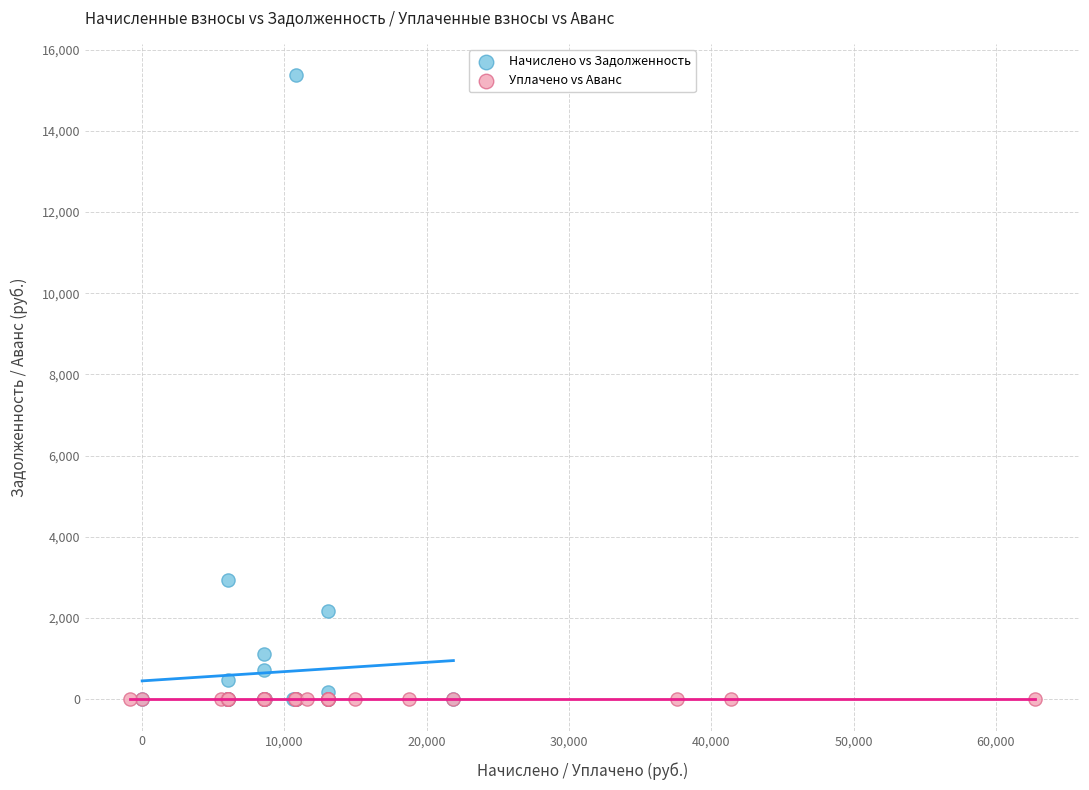

Which series reaches the maximum Y coordinate?

Начислено vs Задолженность